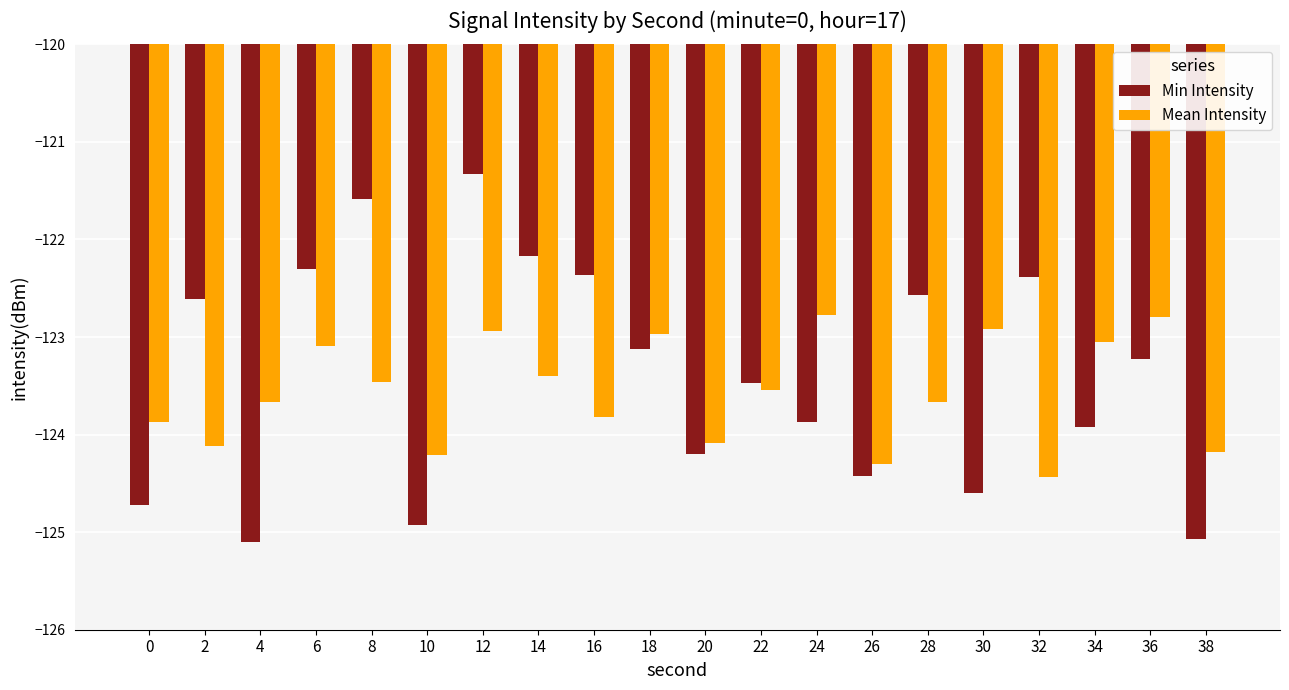

What is the difference between the highest and lowest values at 8?

1.9